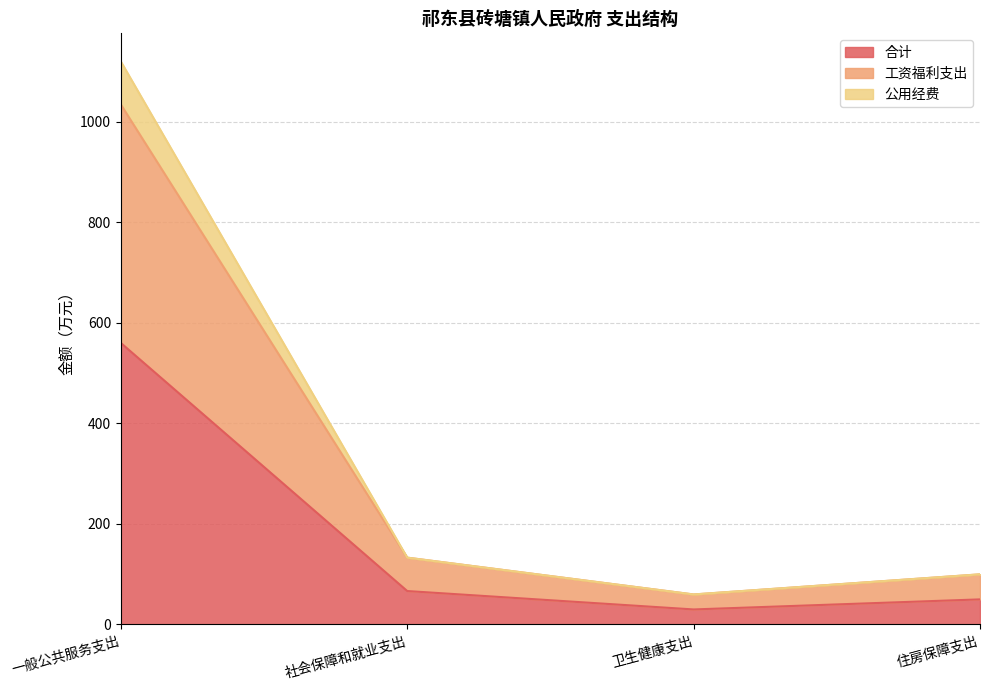

Which label corresponds to the largest value in the chart?

一般公共服务支出